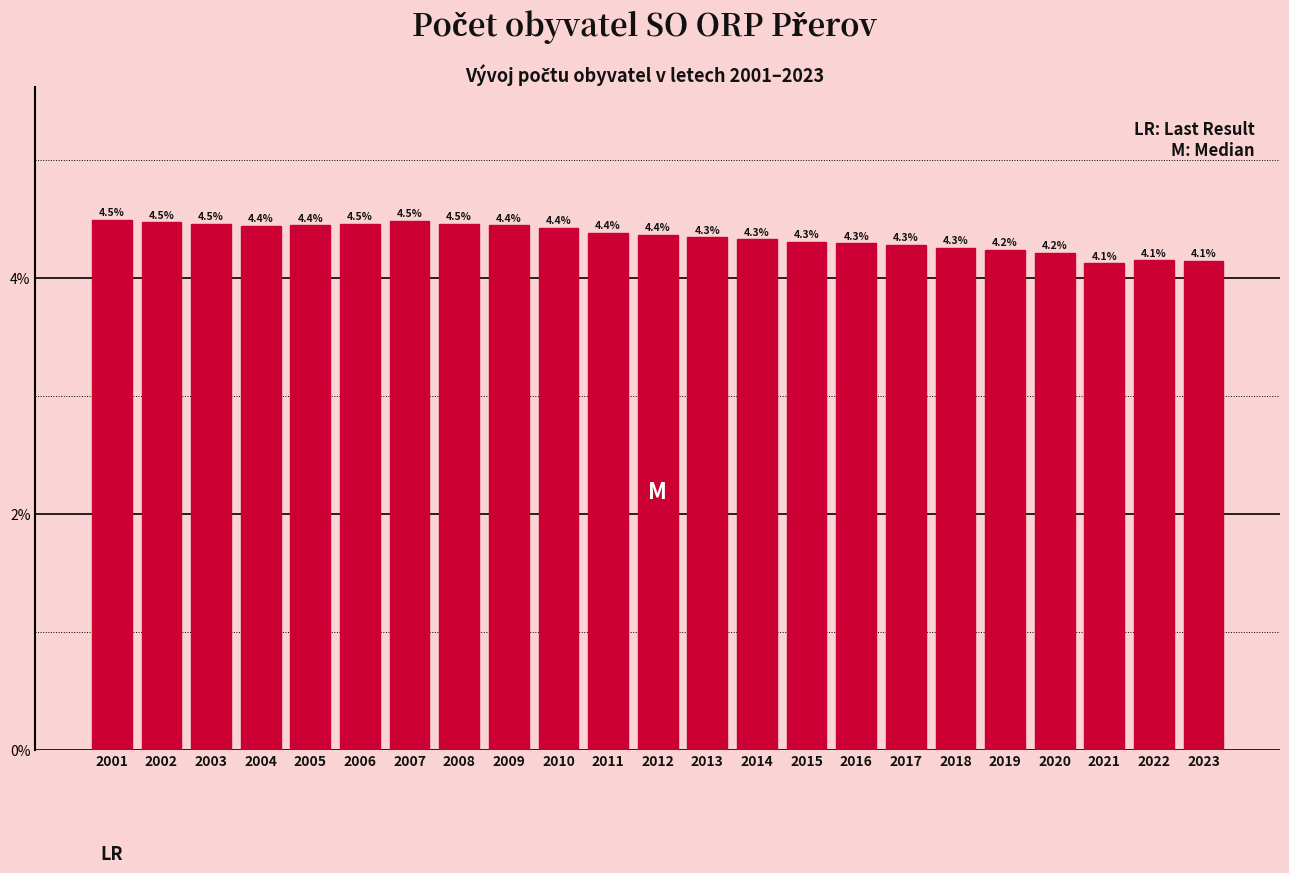

Reading right to left, list all the values displayed in this chart.

4.1	4.1	4.1	4.2	4.2	4.3	4.3	4.3	4.3	4.3	4.3	4.4	4.4	4.4	4.4	4.5	4.5	4.5	4.4	4.4	4.5	4.5	4.5